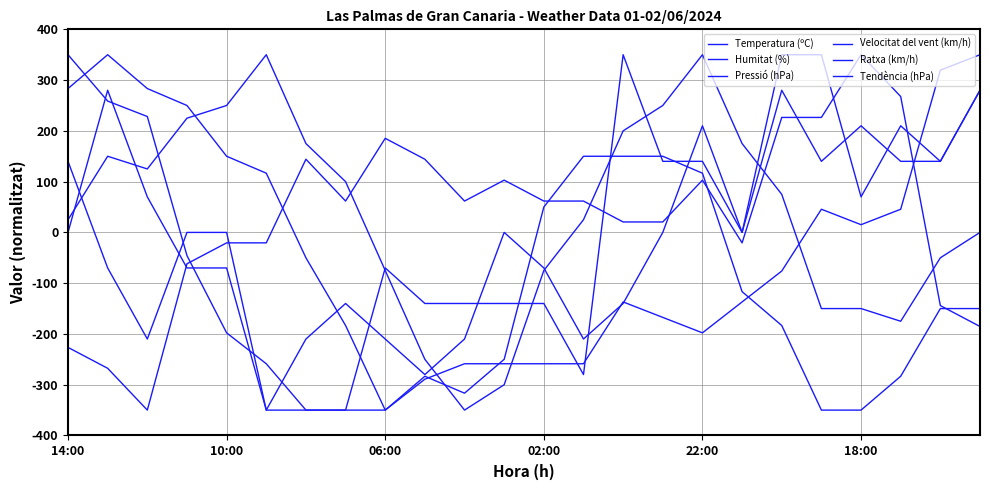

How many lines are shown in the chart?

6